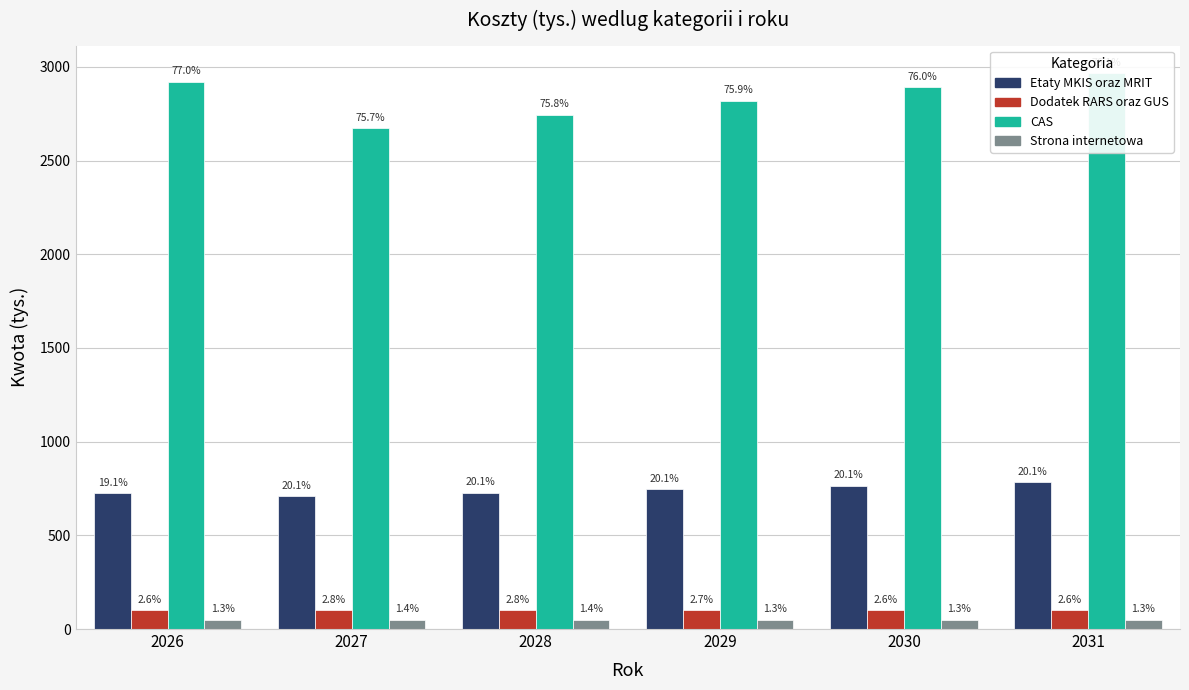

What is the minimum value shown in the chart?

50.0